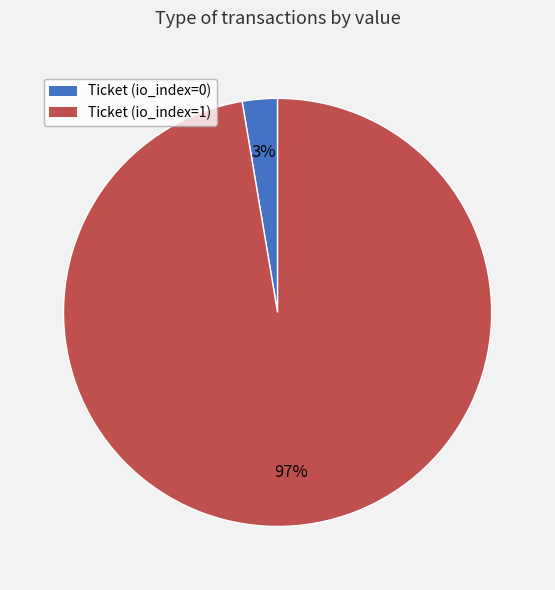

To the nearest percent, what is the average slice percentage?

50%